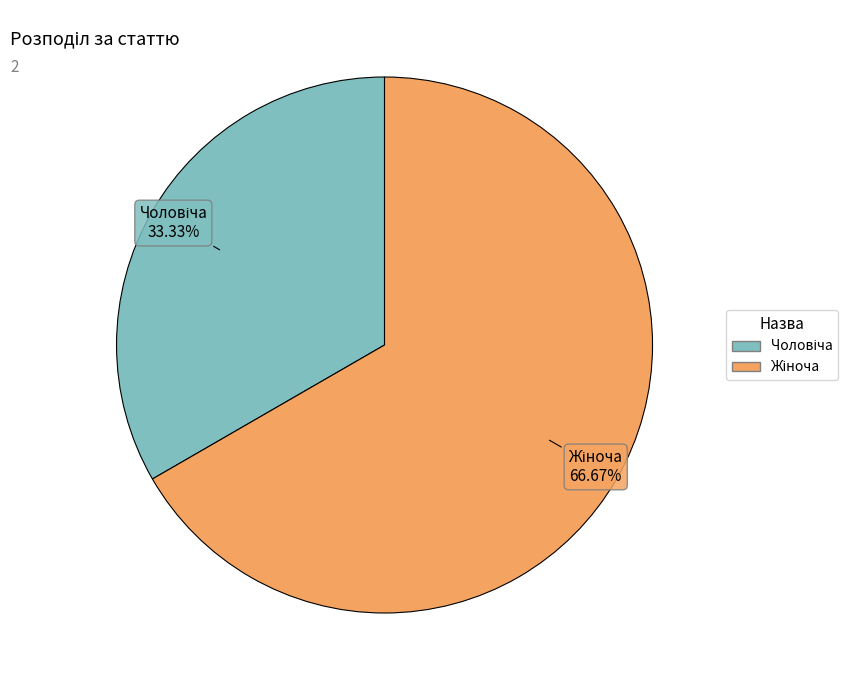

Is there any slice that represents more than half of the pie?

Yes